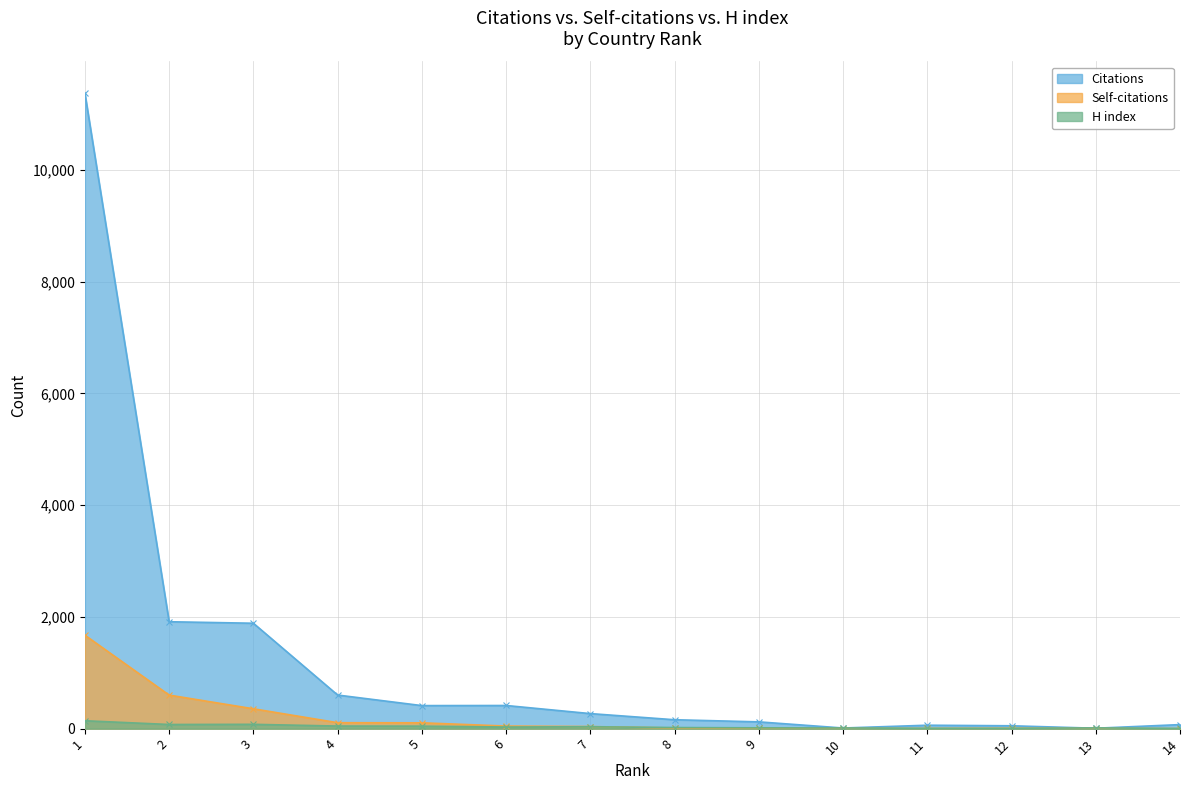

What are all the series names shown in the legend?

Citations, Self-citations, H index